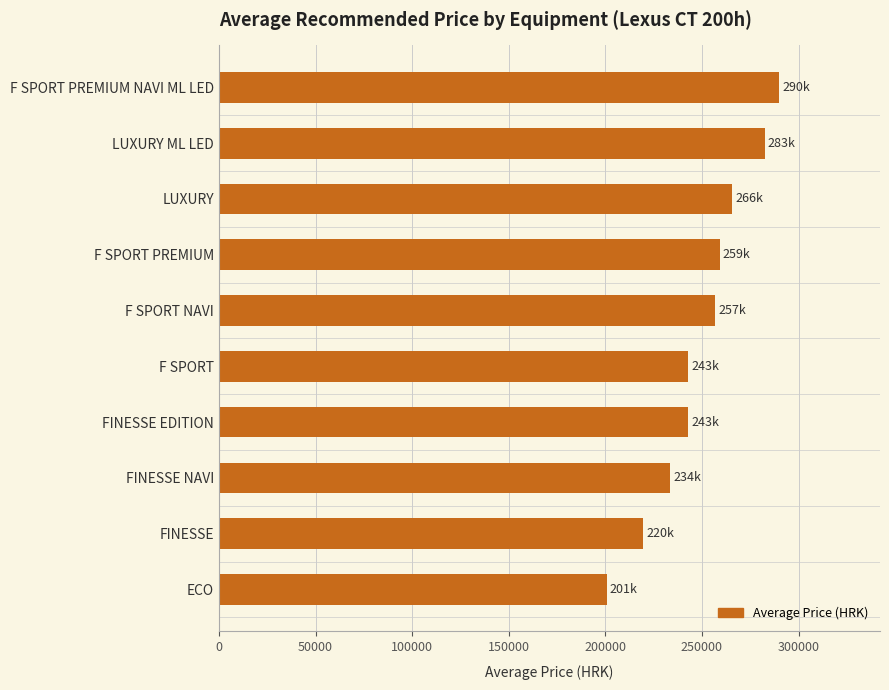

What is the greatest value displayed?

289966.7